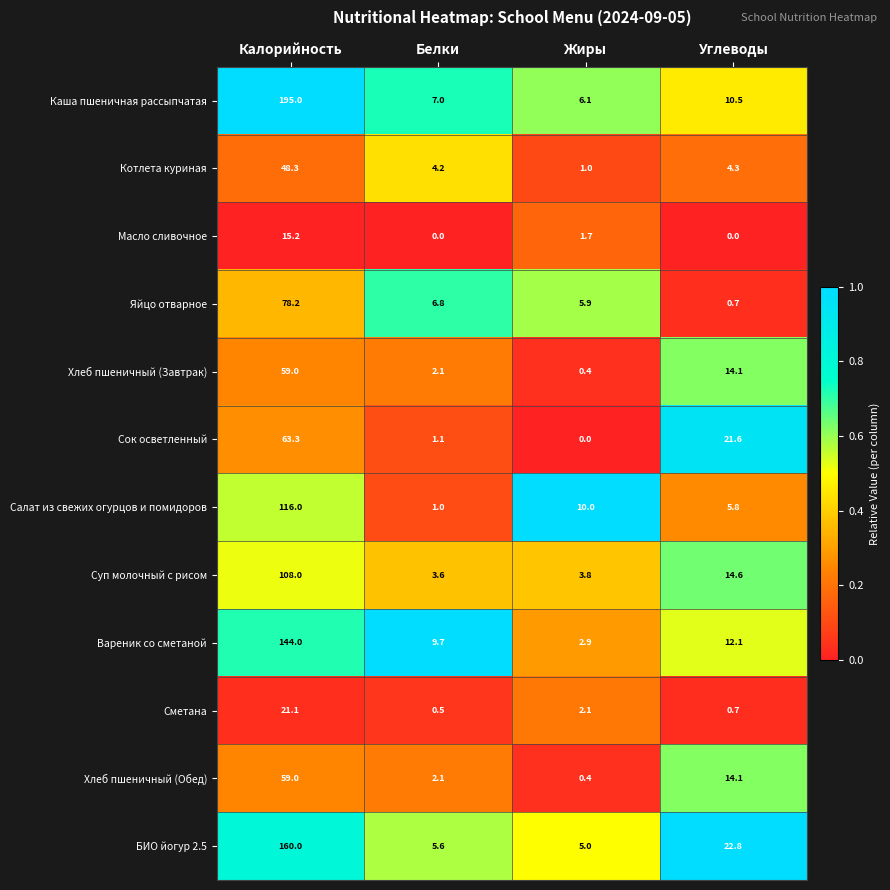

The Хлеб пшеничный (Обед) series shows 2.1 at Белки. True or false?

True